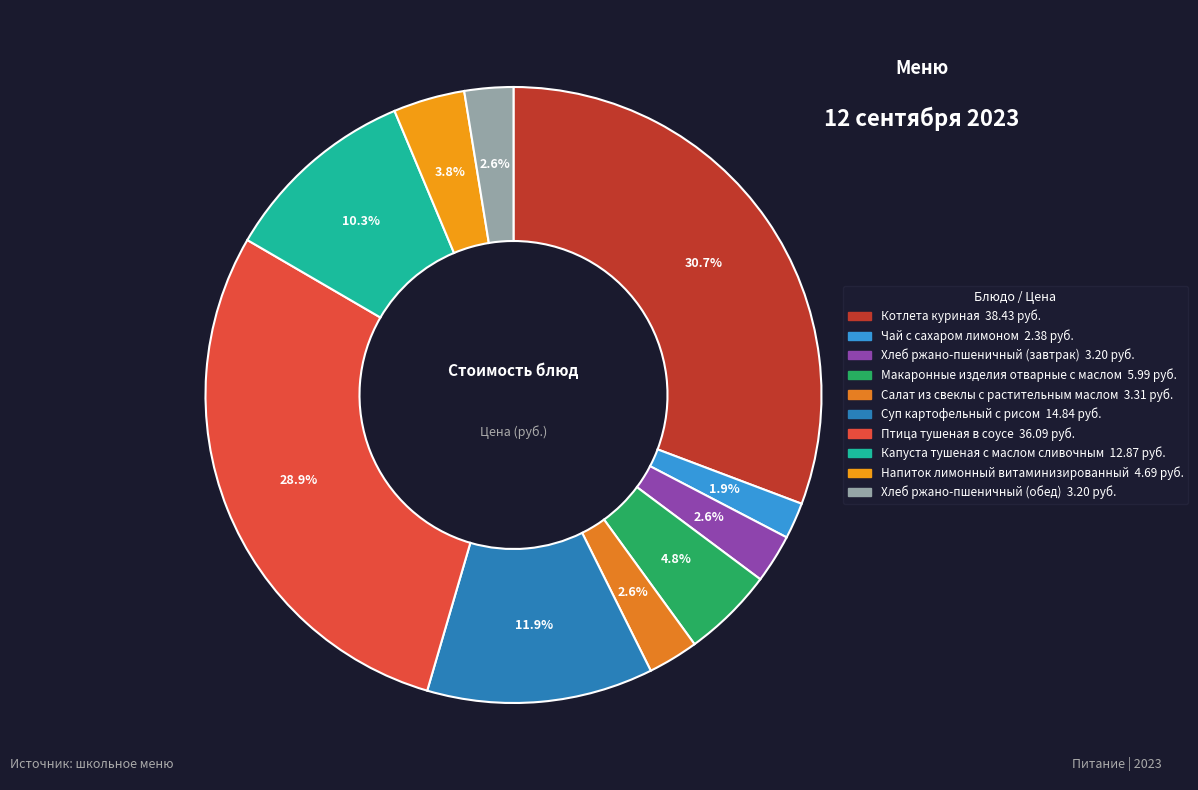

How many slices are in this pie chart?

10